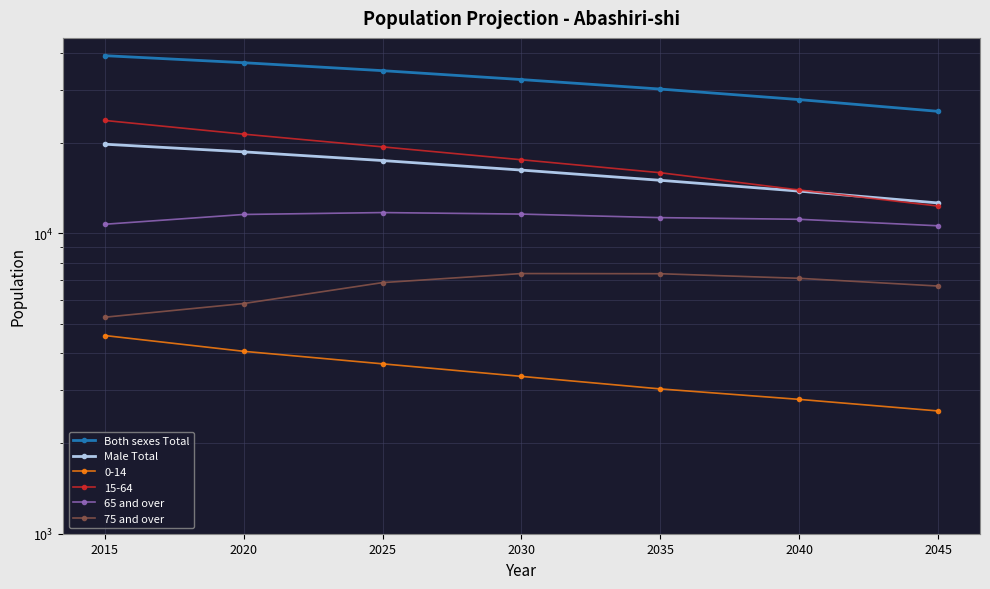

What is the sum of all 65 and over values?

78651